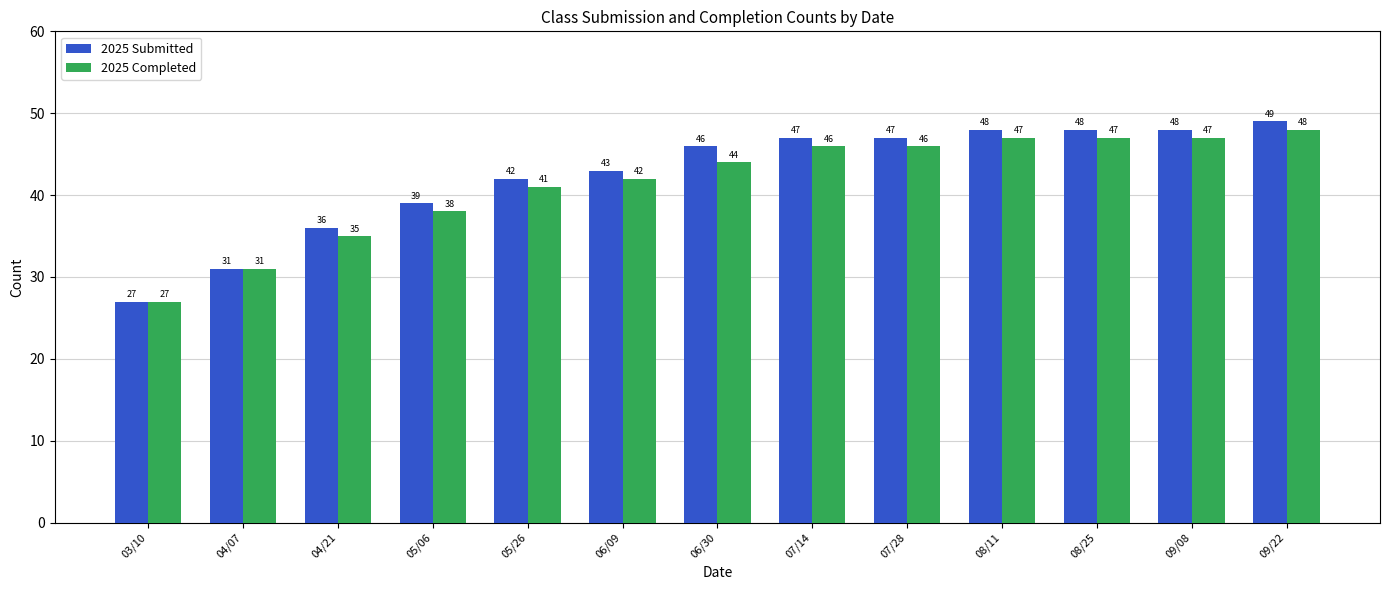

What position from the right is 03/10?

13